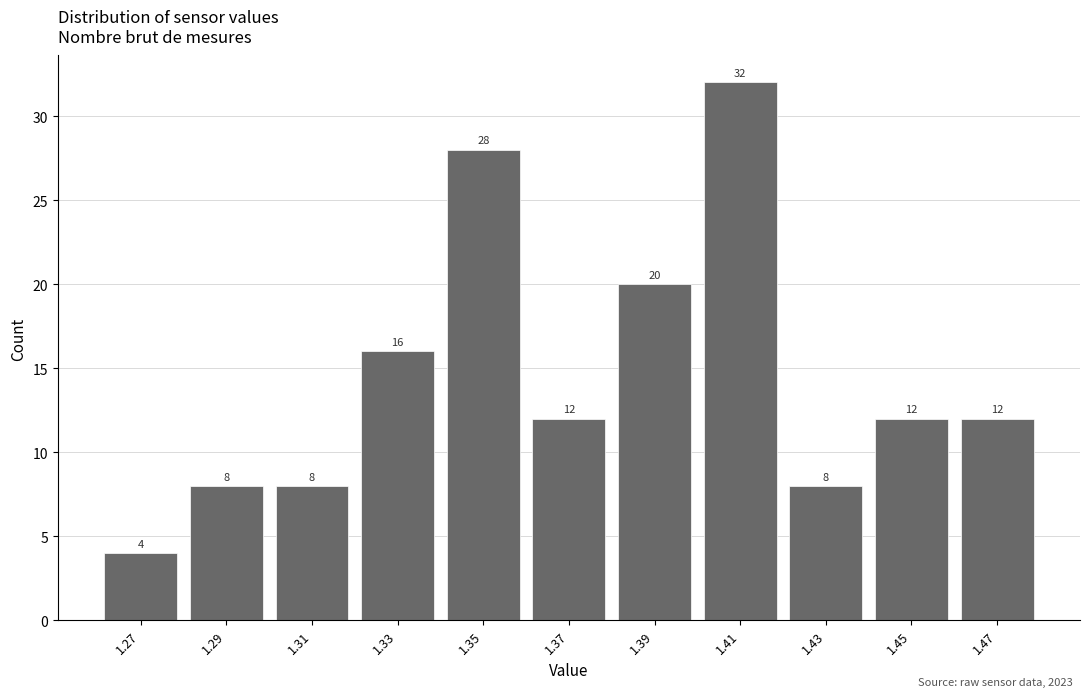

What is the height of the bar covering 1.34 to 1.36 on the x-axis?

28